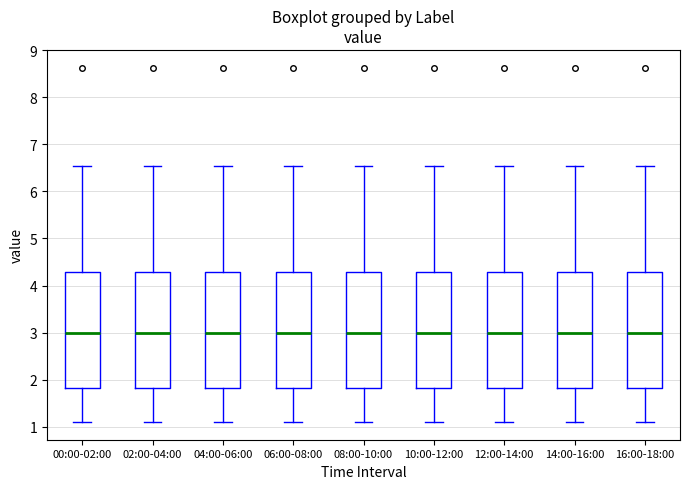

Reading left to right, transcribe this box plot: for each box, give where its median line is, the range the box spans, and where its two whiskers end, as read against the y-axis. The values are not printed on the chart, so give them approximately, as read against the axis.

00:00-02:00: median 3.0, box 1.8 to 4.3, whiskers 1.1 to 6.5
02:00-04:00: median 3.0, box 1.8 to 4.3, whiskers 1.1 to 6.5
04:00-06:00: median 3.0, box 1.8 to 4.3, whiskers 1.1 to 6.5
06:00-08:00: median 3.0, box 1.8 to 4.3, whiskers 1.1 to 6.5
08:00-10:00: median 3.0, box 1.8 to 4.3, whiskers 1.1 to 6.5
10:00-12:00: median 3.0, box 1.8 to 4.3, whiskers 1.1 to 6.5
12:00-14:00: median 3.0, box 1.8 to 4.3, whiskers 1.1 to 6.5
14:00-16:00: median 3.0, box 1.8 to 4.3, whiskers 1.1 to 6.5
16:00-18:00: median 3.0, box 1.8 to 4.3, whiskers 1.1 to 6.5